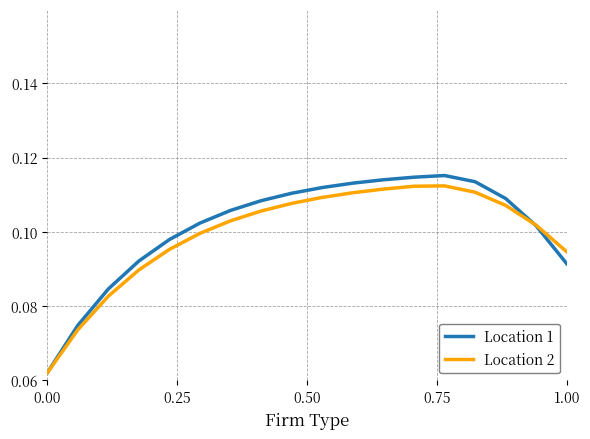

True or false: Location 1 and Location 2 cross at least once.

True